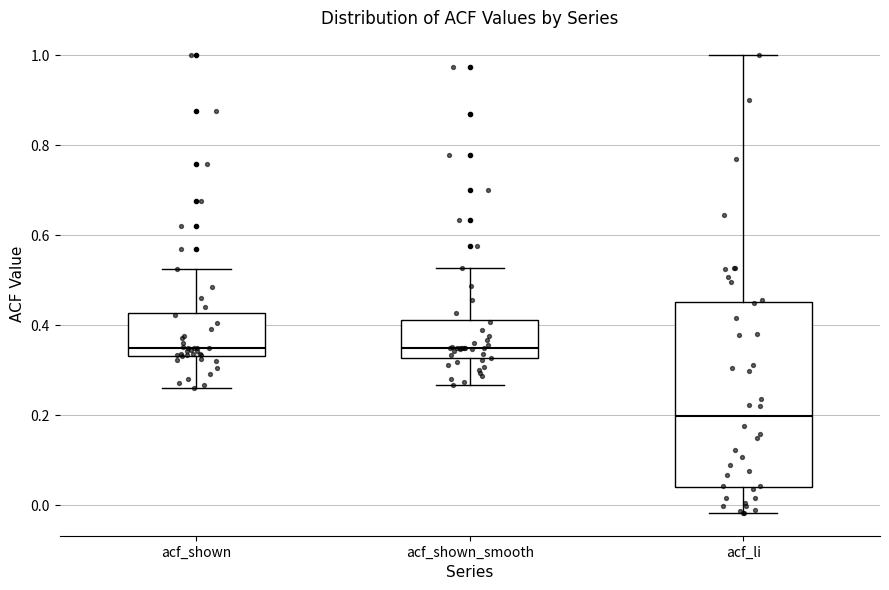

Reading left to right, transcribe this box plot: for each box, give where its median line is, the range the box spans, and where its two whiskers end, as read against the y-axis. The values are not printed on the chart, so give them approximately, as read against the axis.

acf_shown: median 0.34 (just above the box's lower edge), box 0.34 to 0.42, whiskers 0.26 to 0.52
acf_shown_smooth: median 0.34, box 0.32 to 0.42, whiskers 0.26 to 0.52
acf_li: median 0.20, box 0.04 to 0.46, whiskers -0.02 to 1.00